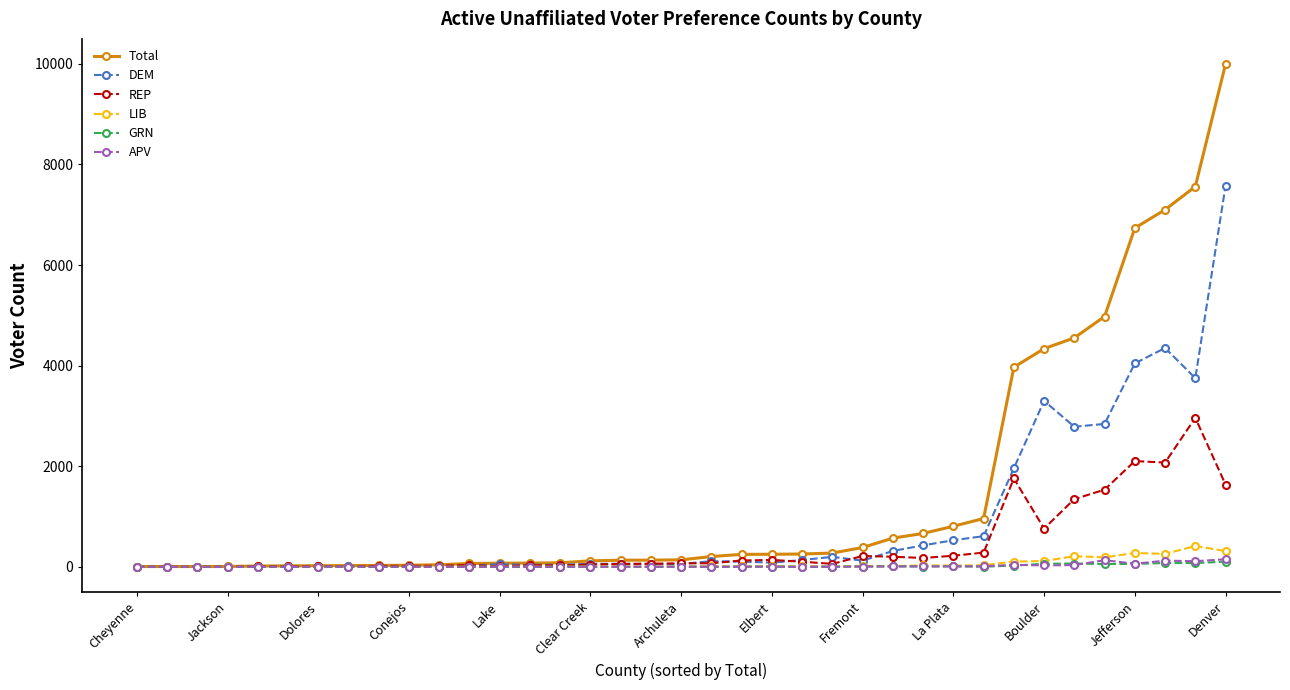

Which series has the widest spread of values?

Total